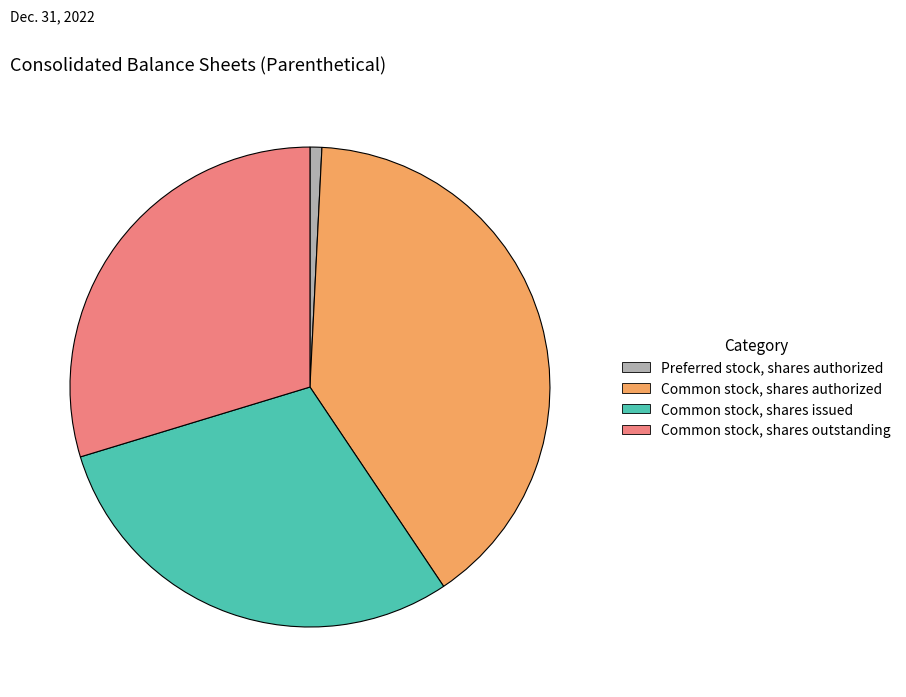

Does Common stock, shares authorized account for over 50% of the chart?

No